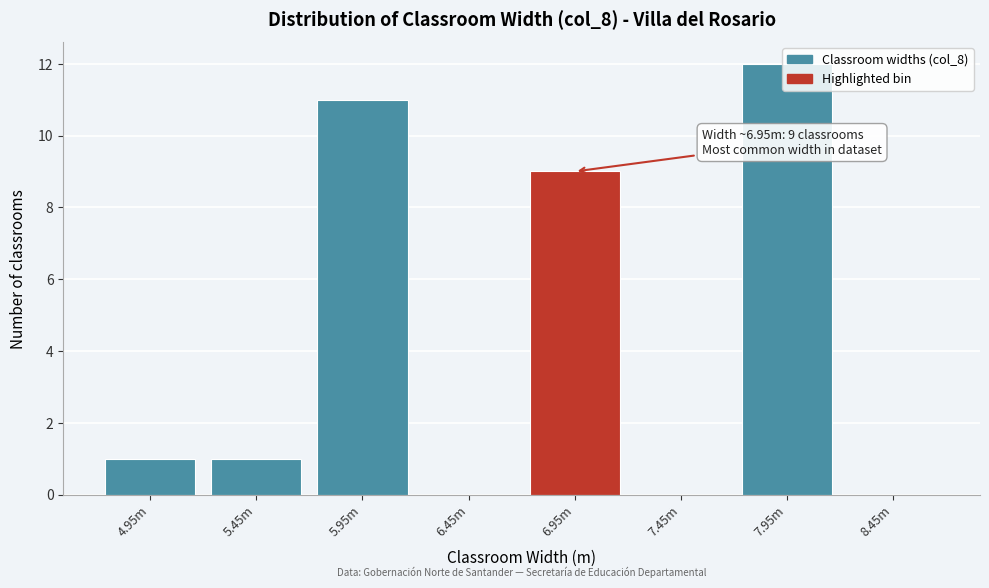

At which label is the value closest to 6?

6.95m